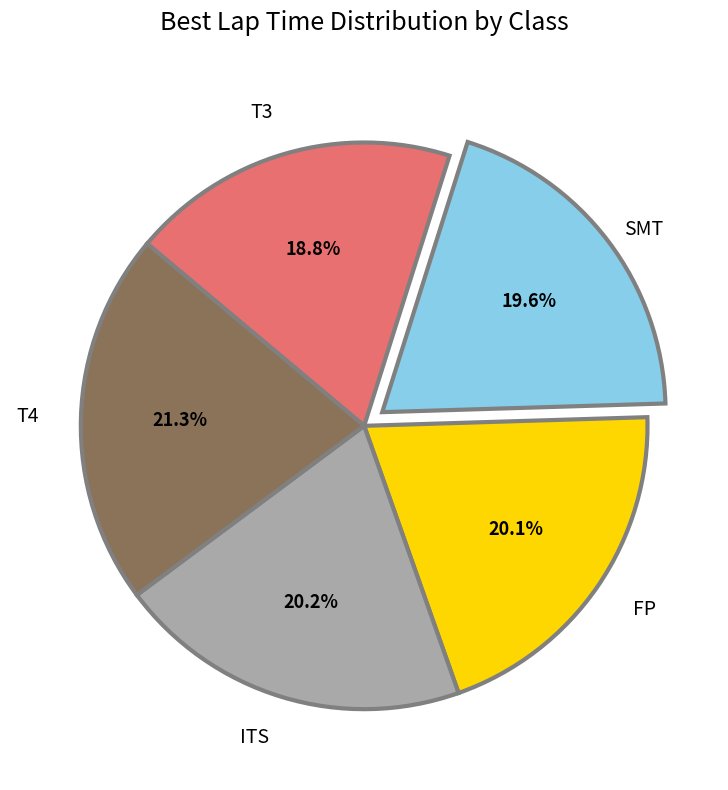

Is there any slice that represents more than half of the pie?

No